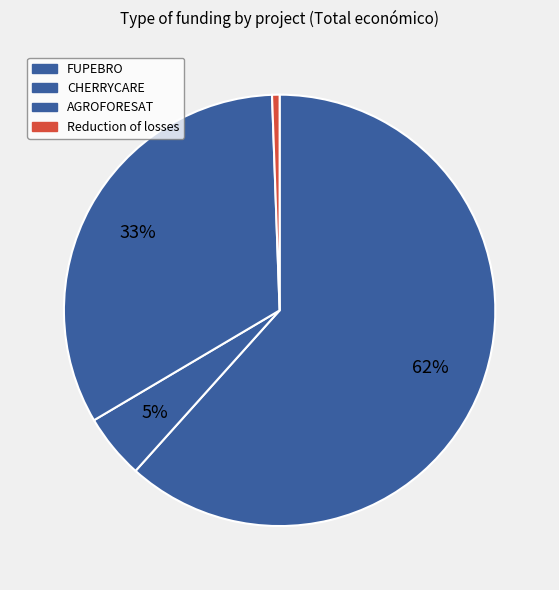

To the nearest percent, what is the difference between the FUPEBRO and Reduction of losses slice percentages?

61%